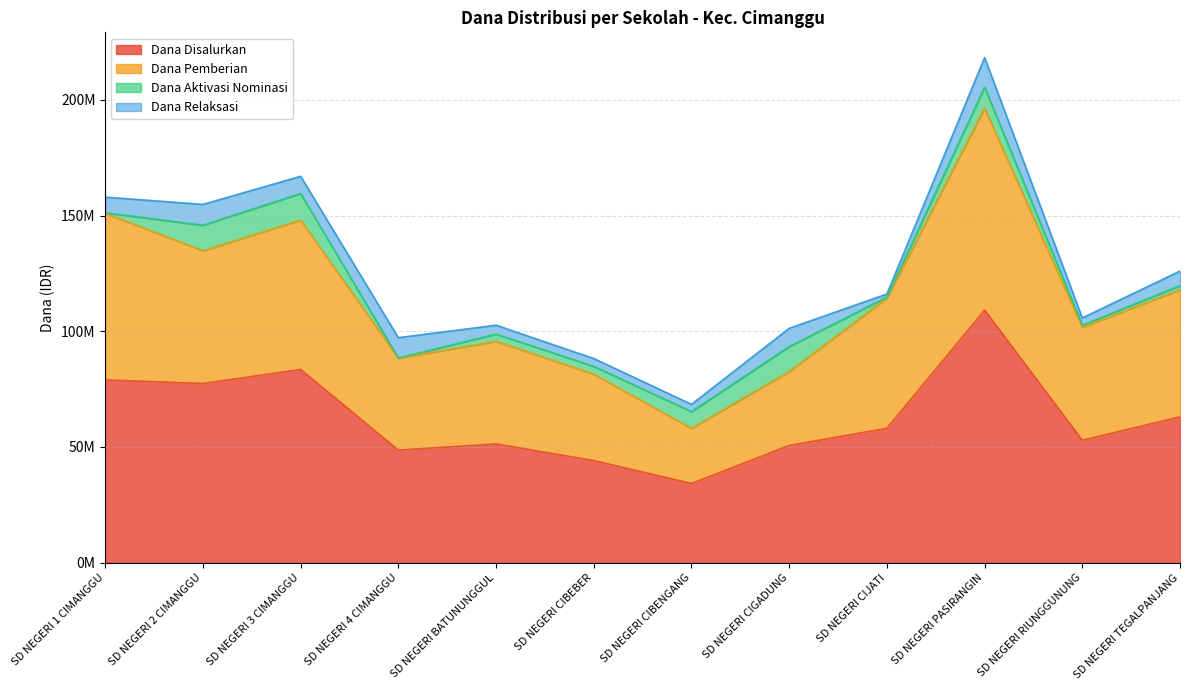

The value of Dana Pemberian at SD NEGERI RIUNGGUNUNG is 67139271. True or false?

False